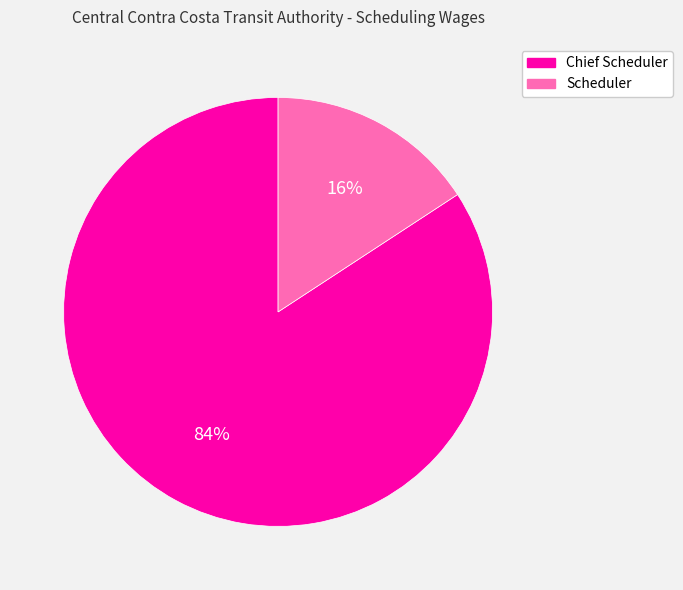

Which category accounts for the majority?

Chief Scheduler